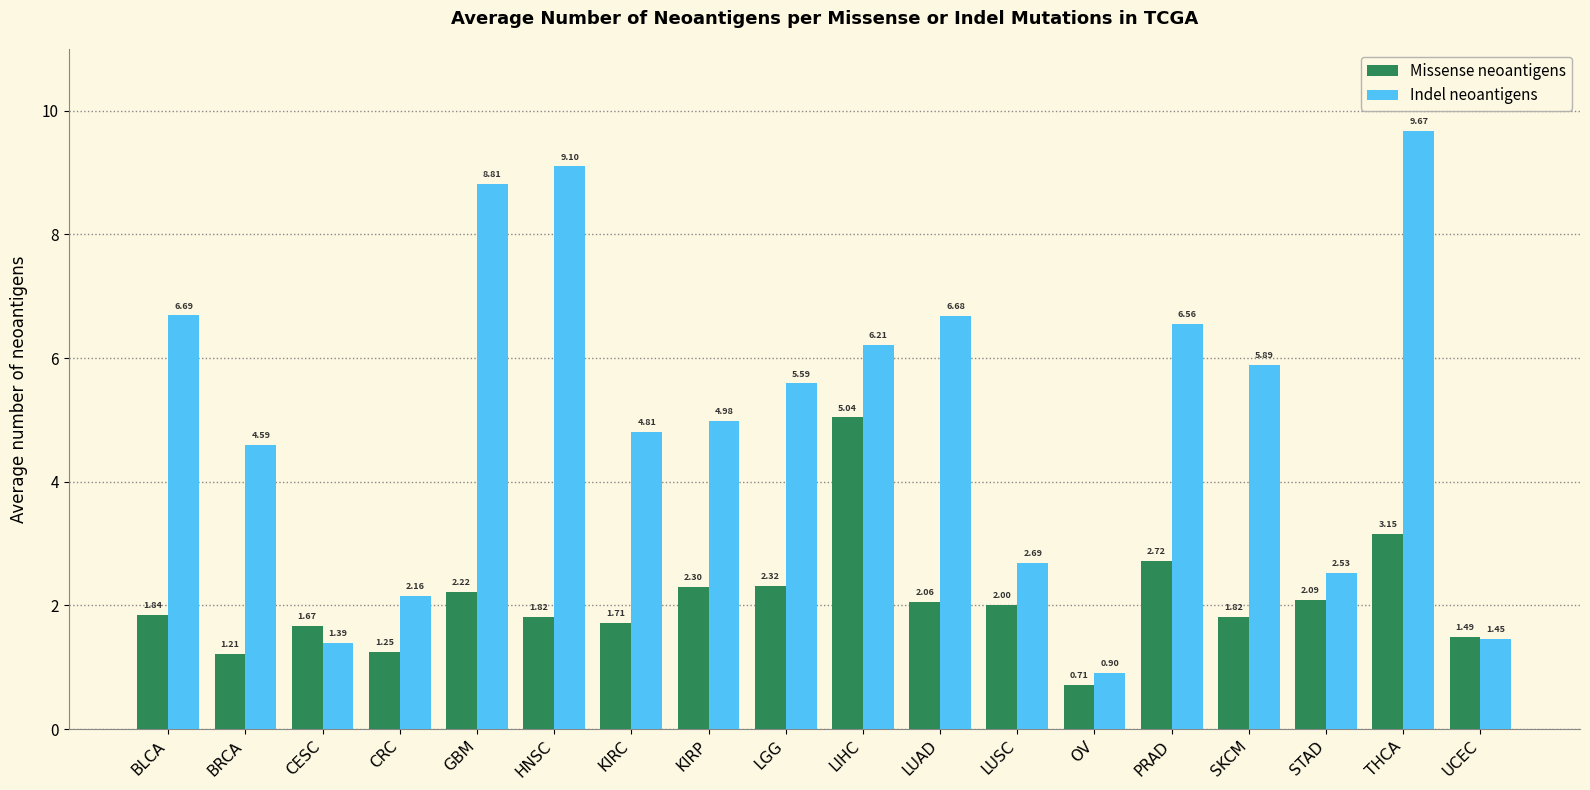

At which label does Indel neoantigens reach its peak?

THCA